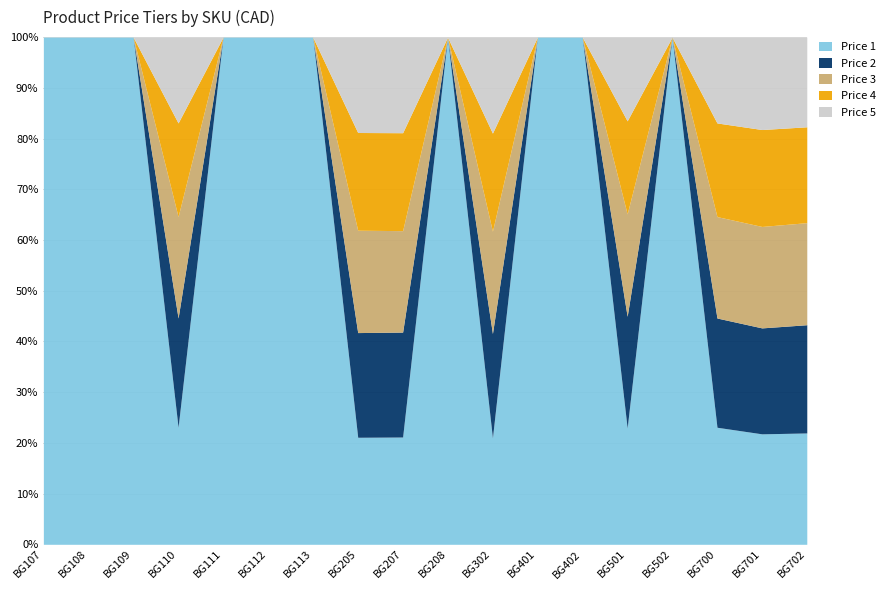

The value of Price 1 at BG208 is 100.0. True or false?

True